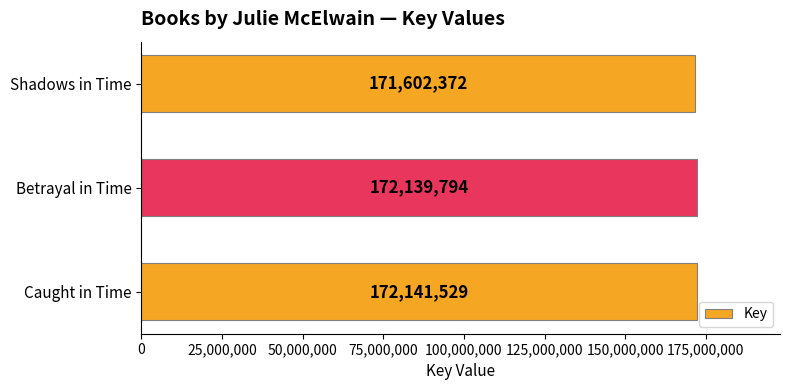

Reading bottom to top, transcribe all the data shown in this chart.

172141529	172139794	171602372